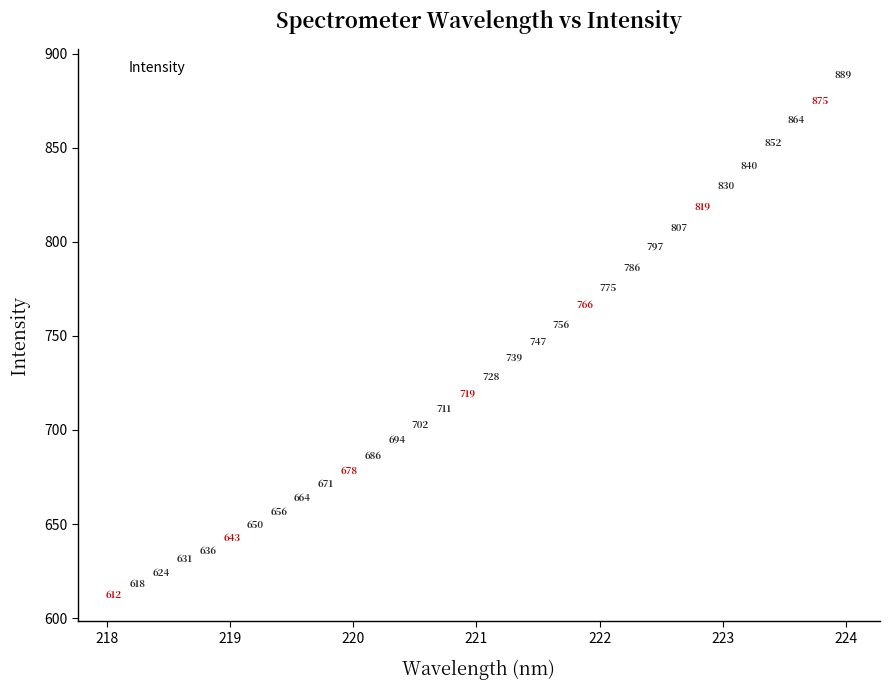

What is the range of Y values (max minus min)?

276.7